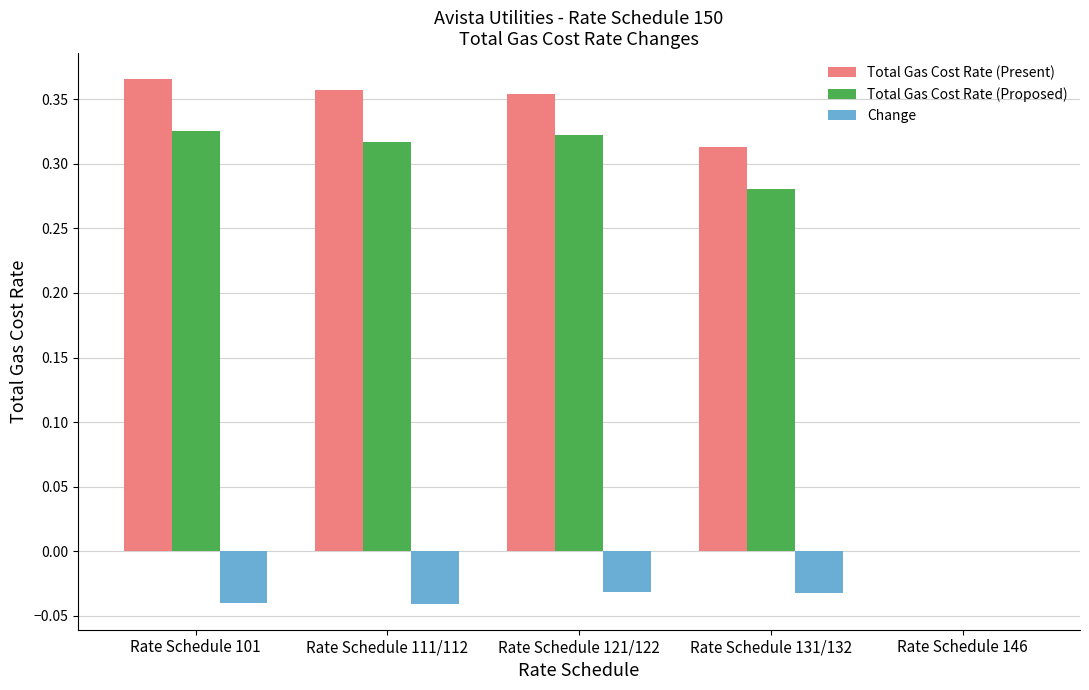

Which category has the highest value in the Change series?

Rate Schedule 146